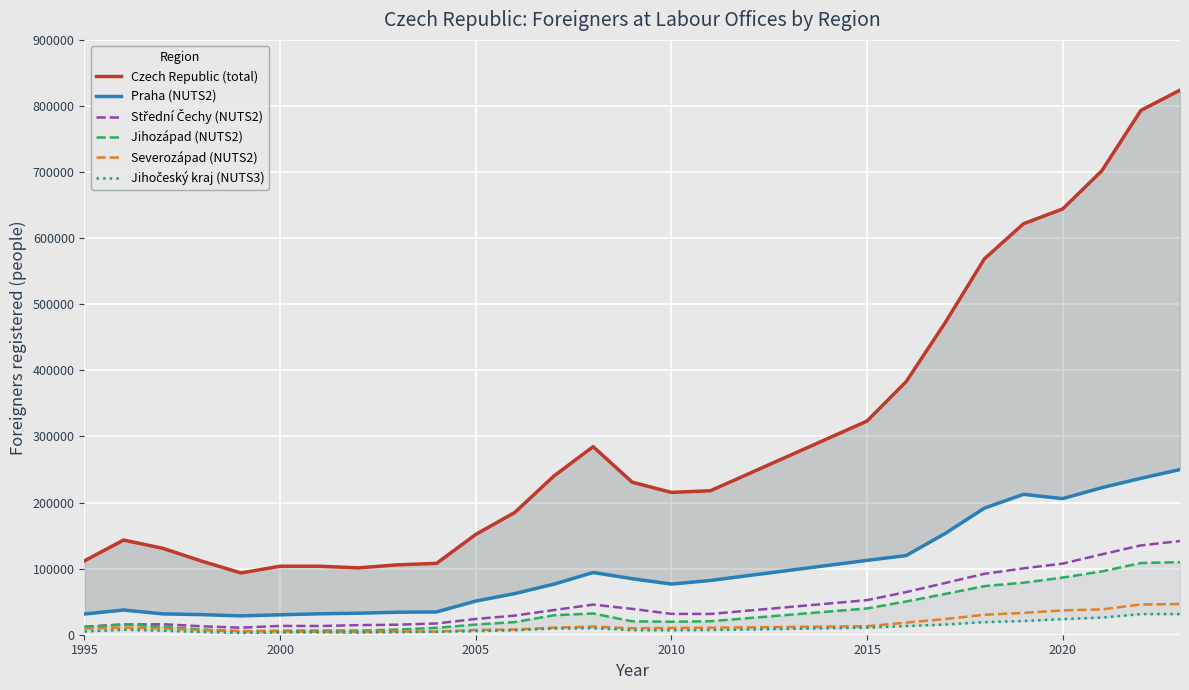

List the series in order of their peak value, lowest first.

Jihočeský kraj (NUTS3), Severozápad (NUTS2), Jihozápad (NUTS2), Střední Čechy (NUTS2), Praha (NUTS2), Czech Republic (total)